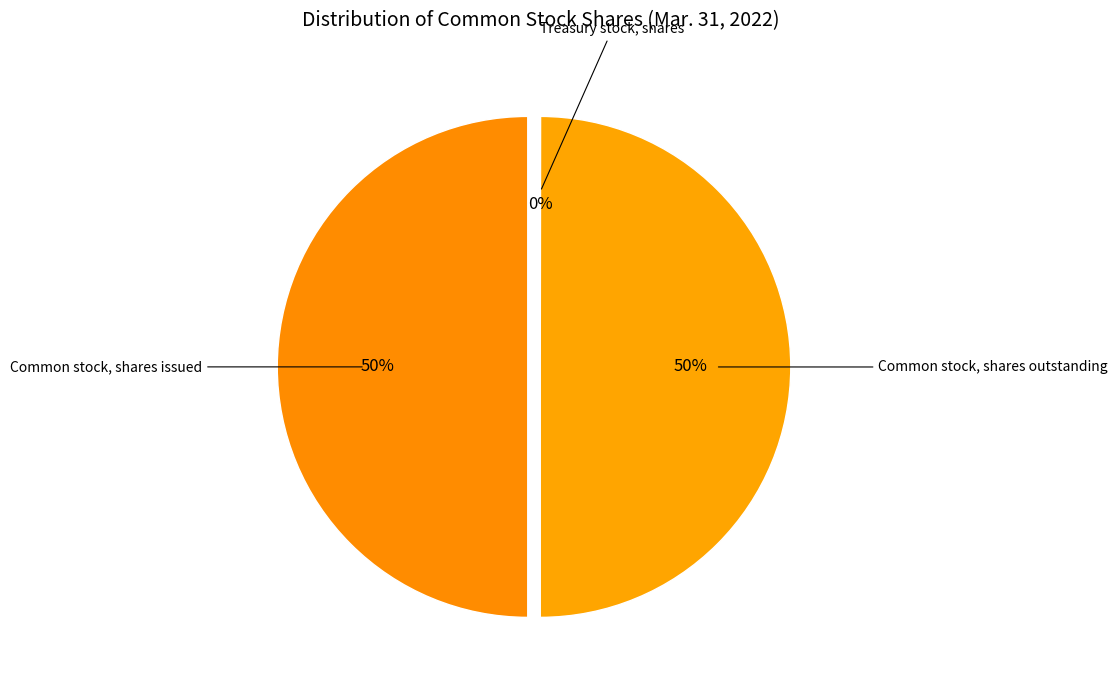

To the nearest percent, what is the combined percentage of Treasury stock, shares and Common stock, shares outstanding?

50%